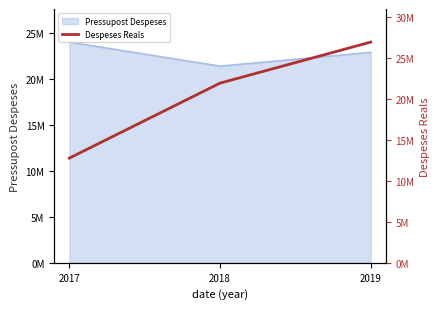

At which label is the value closest to 19886961?

2018